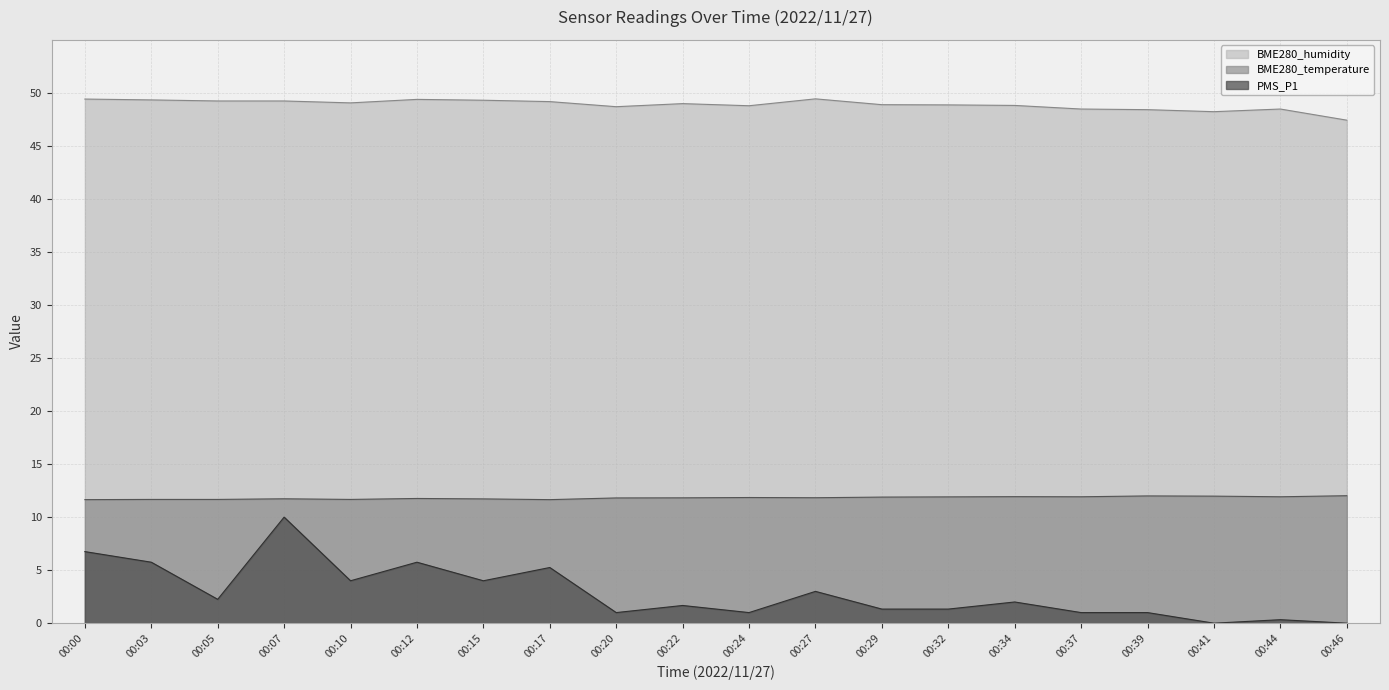

The value of BME280_temperature at 00:15 is 11.7. True or false?

True